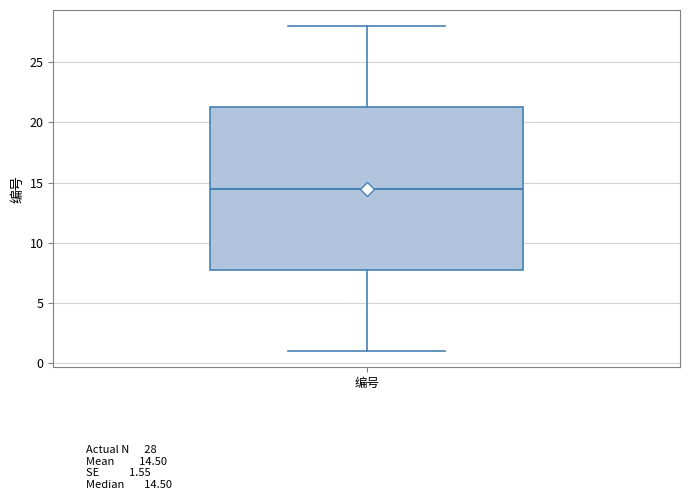

Read this box plot against the y-axis: the position of the median line, the range covered by the box, and the ends of both whiskers. The values are not printed on the chart, so give them approximately, as read against the axis.

median 14.5, box 8.0 to 21.5, whiskers 1.0 to 28.0